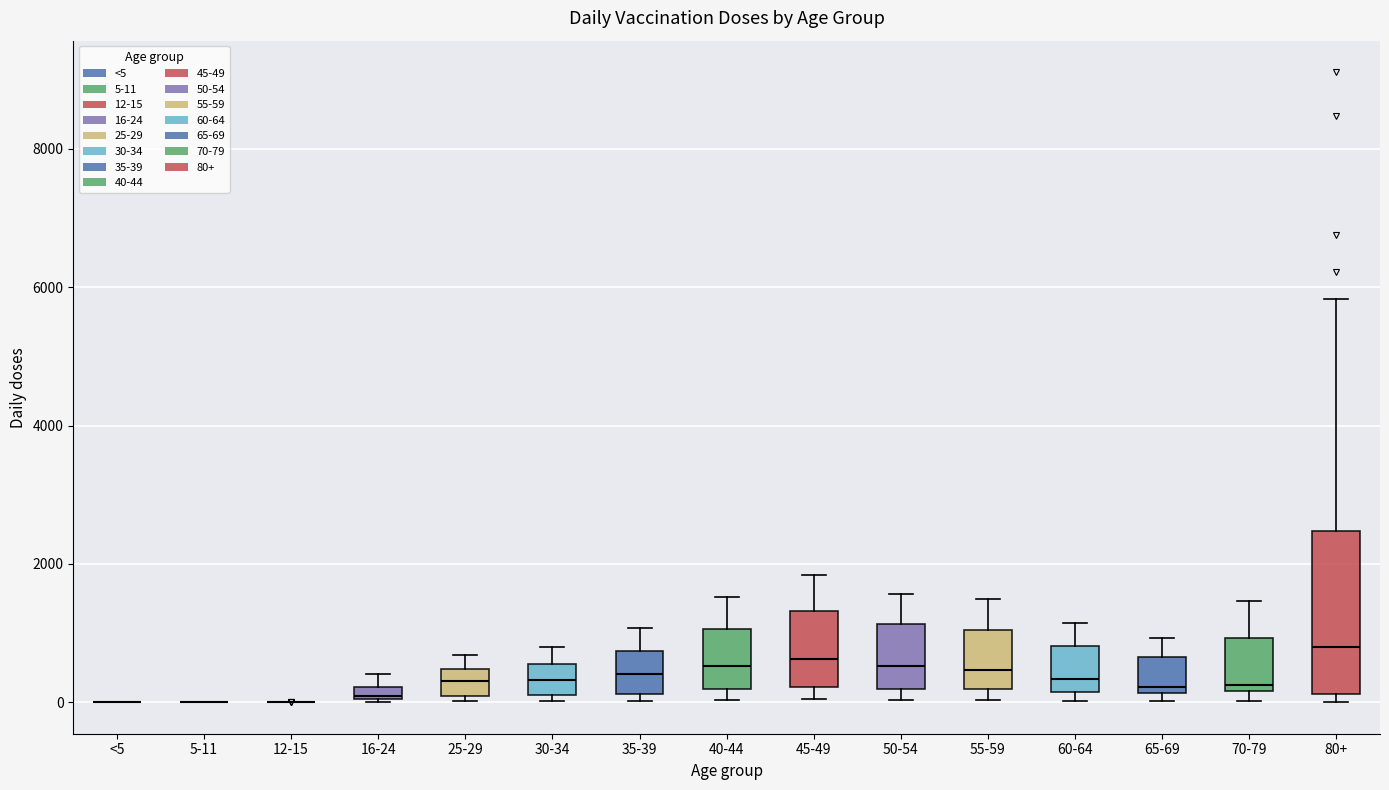

Where is the lower edge of the box for 40-44 on the y-axis? The values are not printed on the chart, so give them approximately, as read against the axis.

200